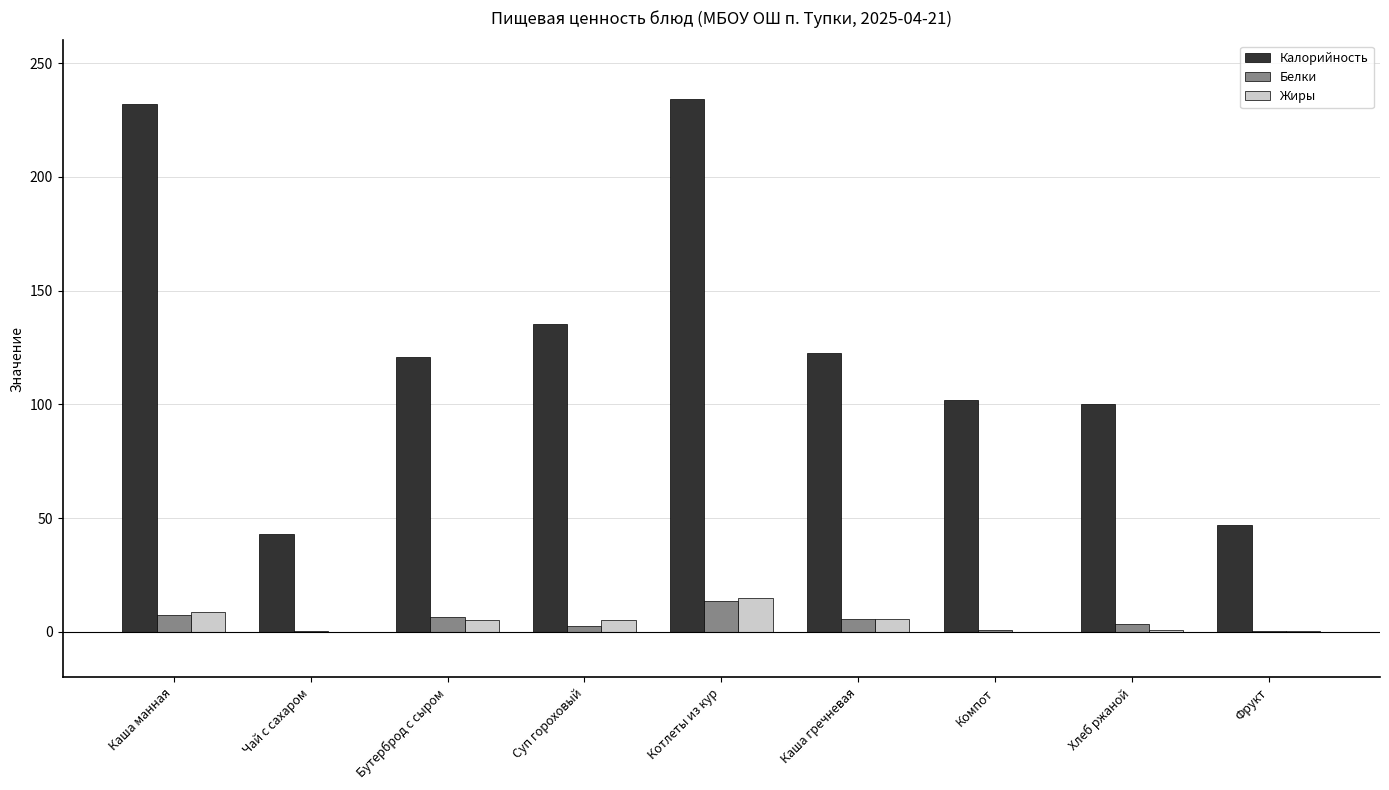

Is it true that Жиры equals 0.6 at Хлеб ржаной?

True